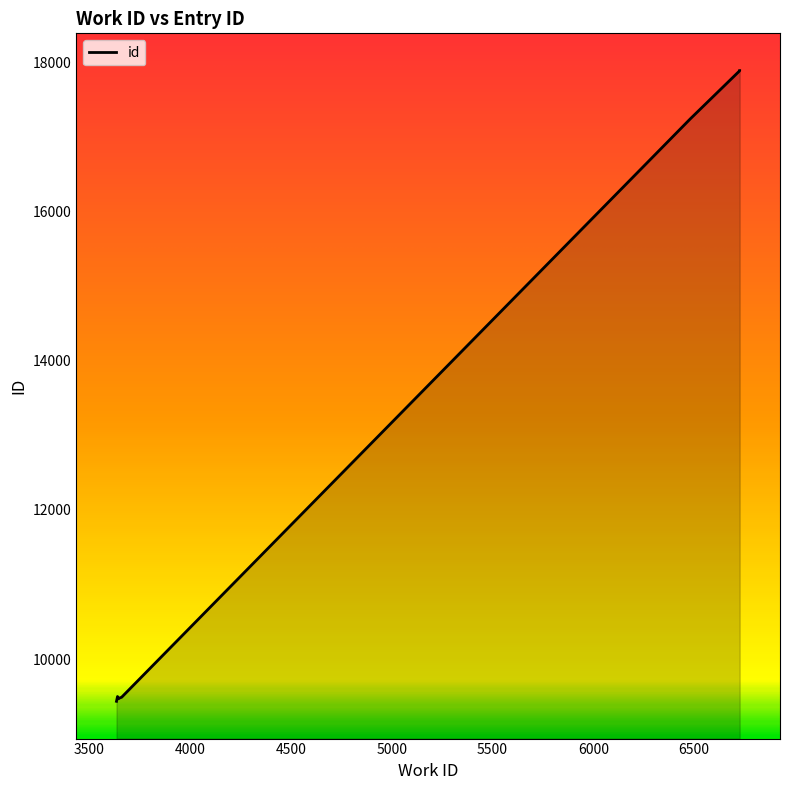

Reading left to right, transcribe all the data shown in this chart.

3635=9434	3645=9496	3651=9498	3660=9468	3661=9479	3640=9488	3640=9490	6481=17246	6726=17891	6726=17893